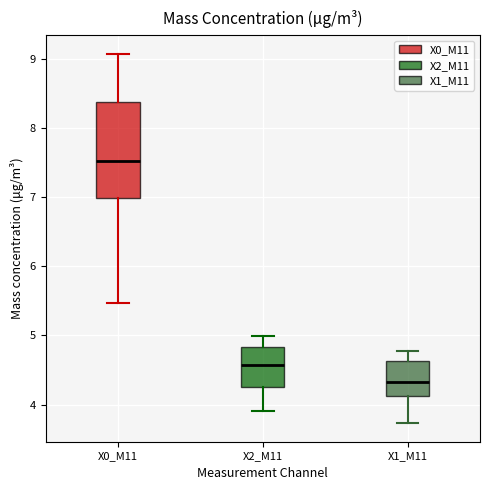

Which box's median line is the lowest?

X1_M11